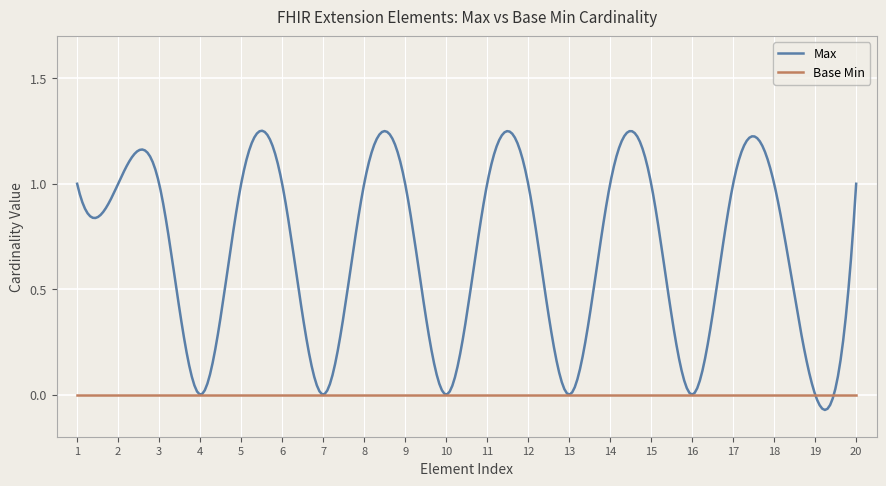

Which series has the largest range (max minus min)?

Max